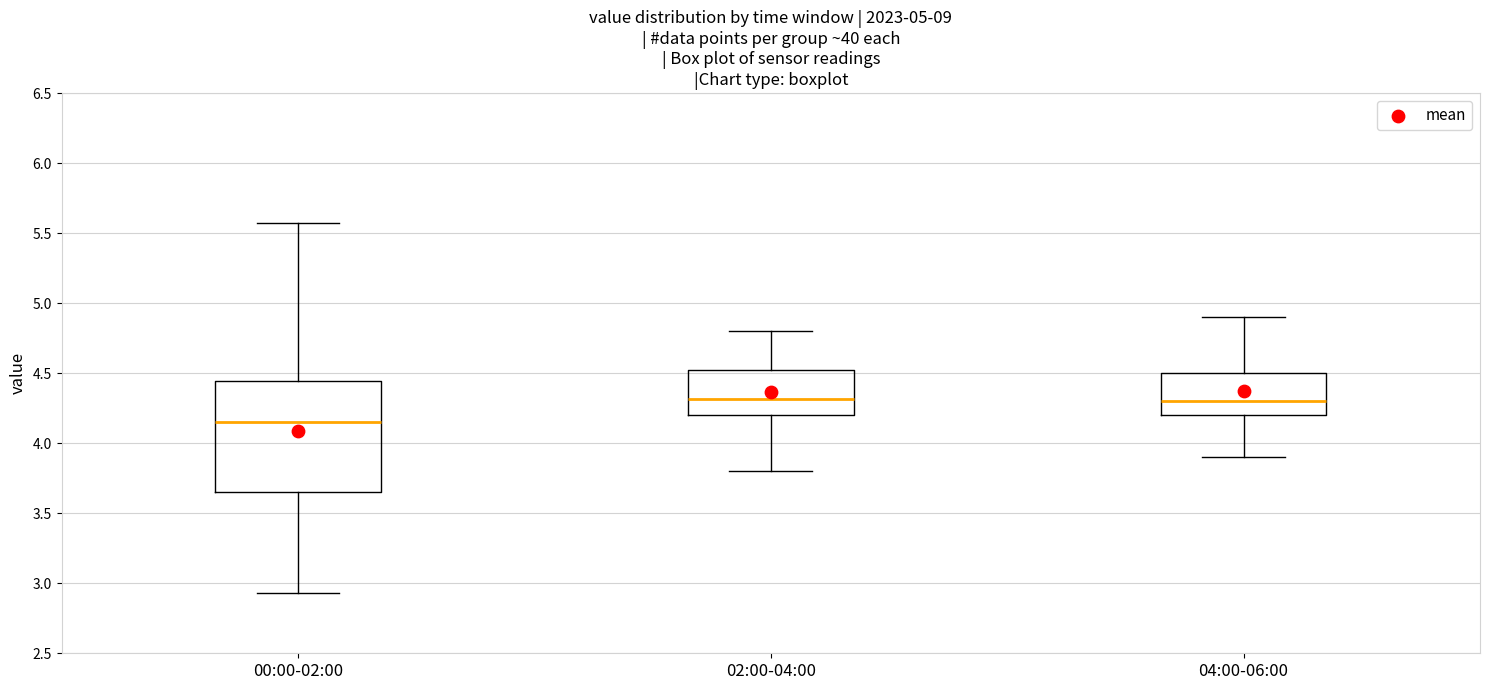

Comparing the boxes themselves (not the whiskers), which one is the tallest?

00:00-02:00